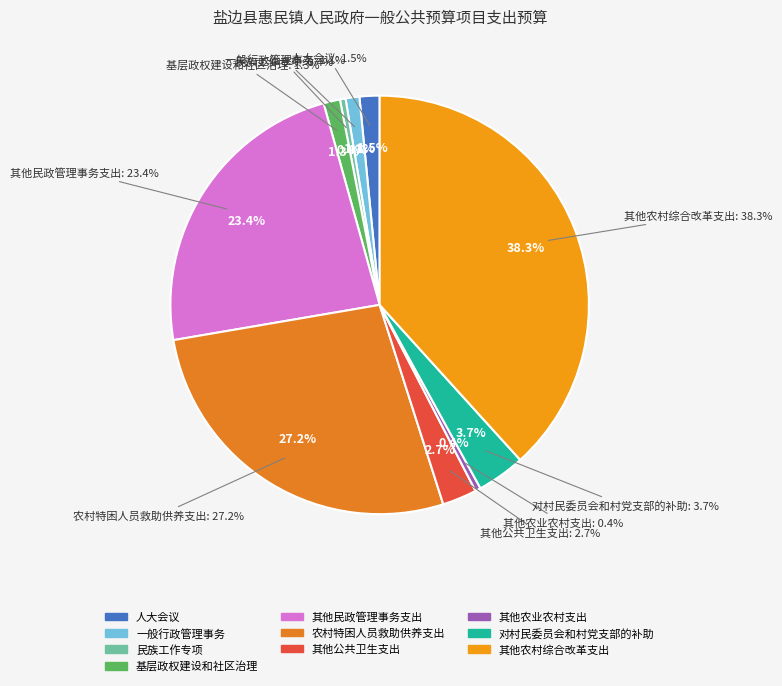

Is it true that 其他农村综合改革支出 is 38% of the pie?

True